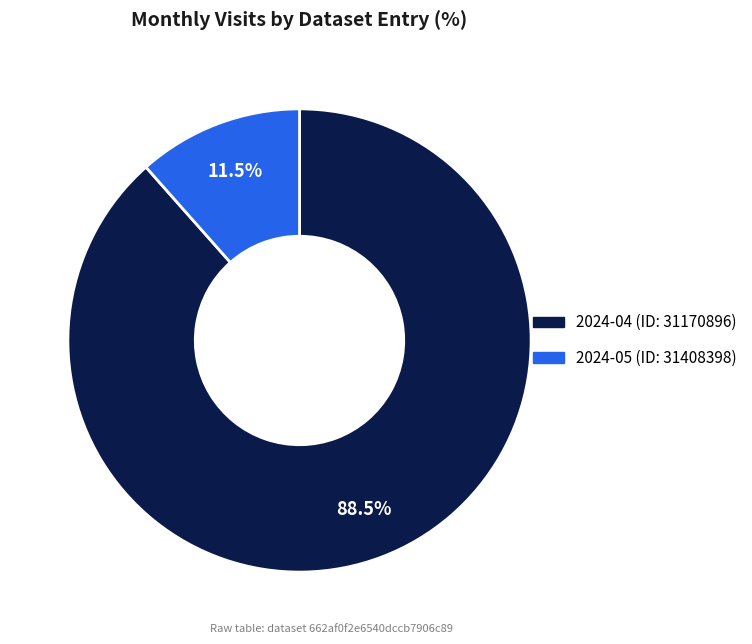

Between 2024-04 (ID: 31170896) and 2024-05 (ID: 31408398), which is larger?

2024-04 (ID: 31170896)